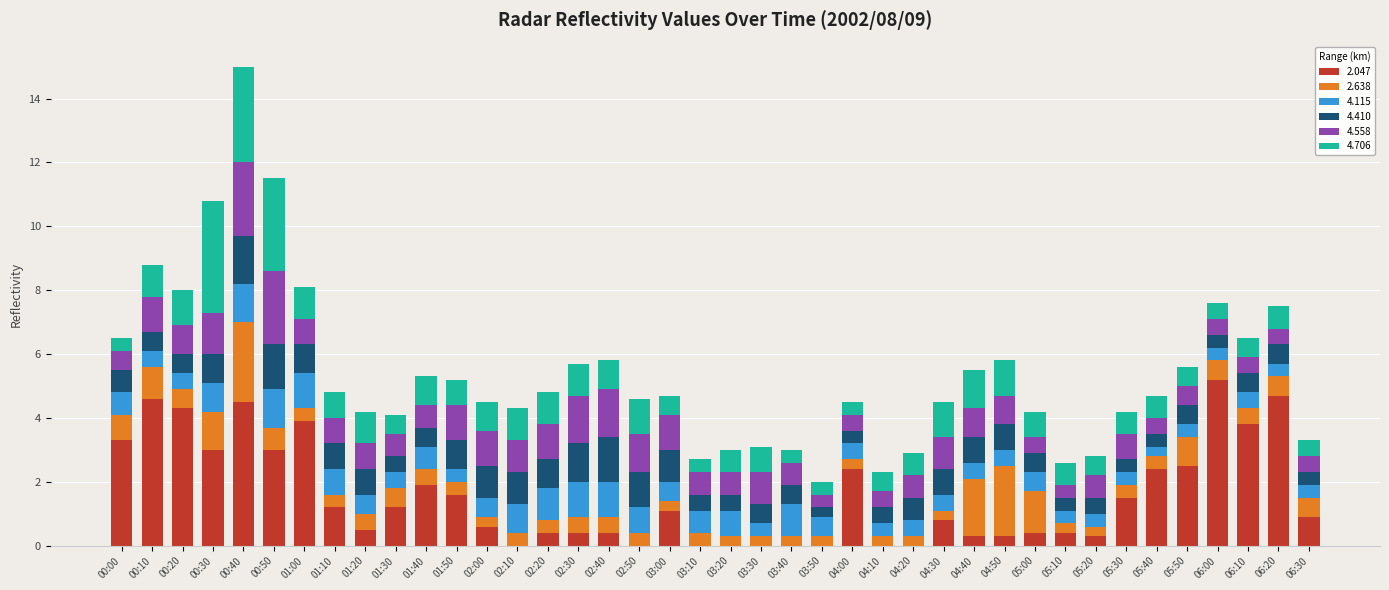

What is the total value across all series at 05:50?

5.6